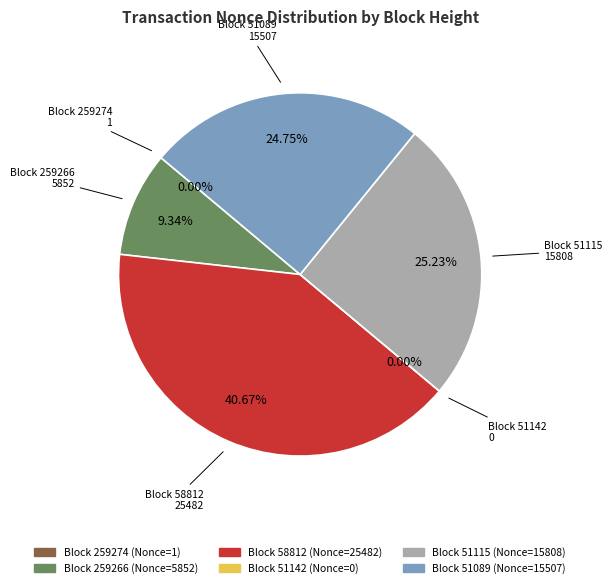

Does 51142 account for over 50% of the chart?

No